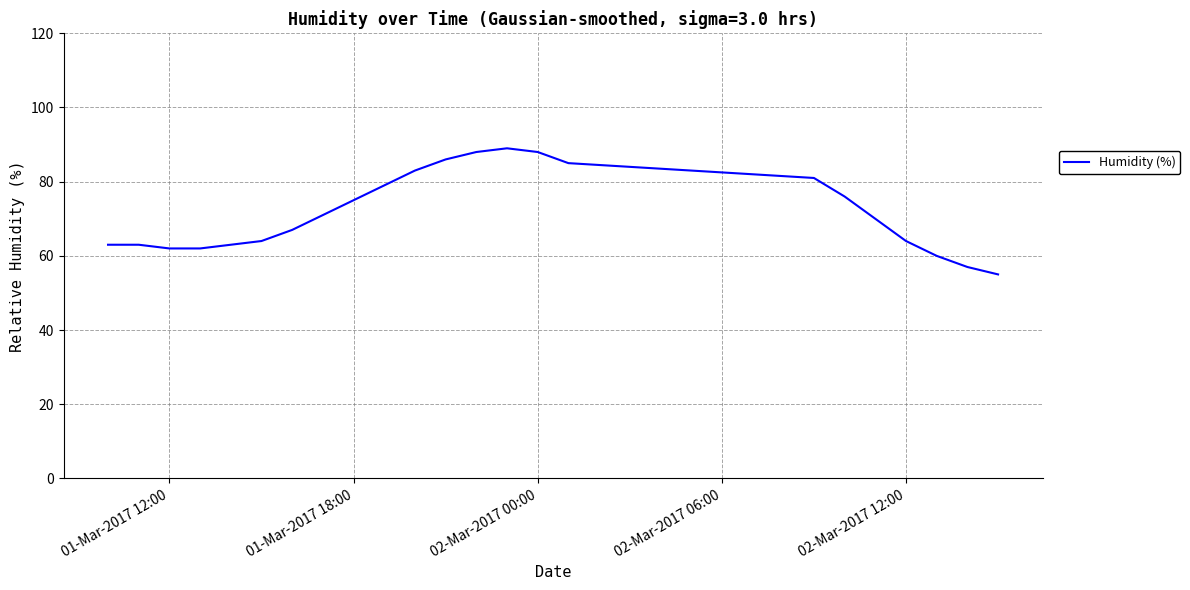

What is the difference between the second highest and minimum values?

33